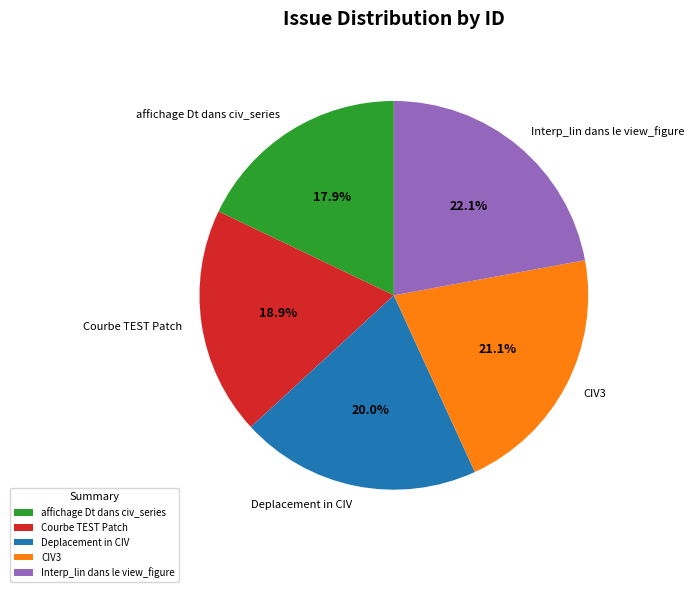

Which category has the biggest portion of the pie?

Interp_lin dans le view_figure